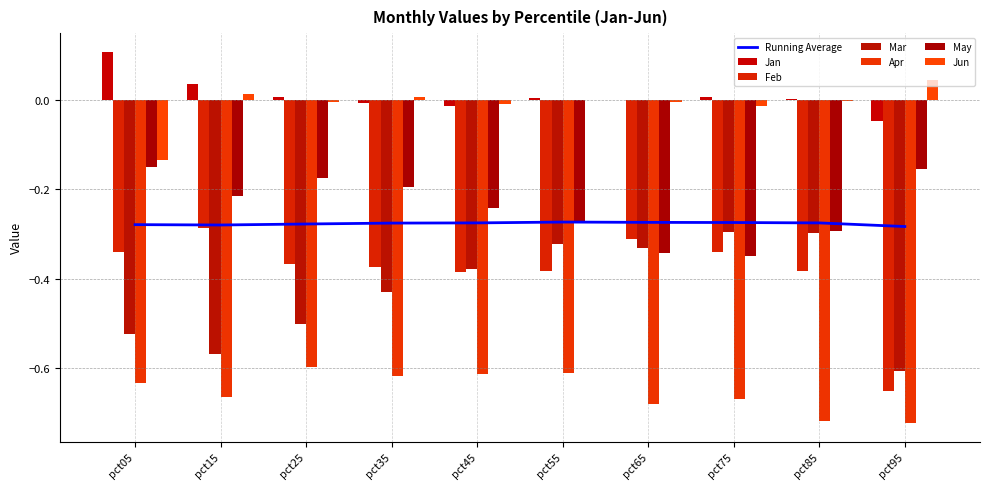

Where does the Jun series first go above 0?

pct15